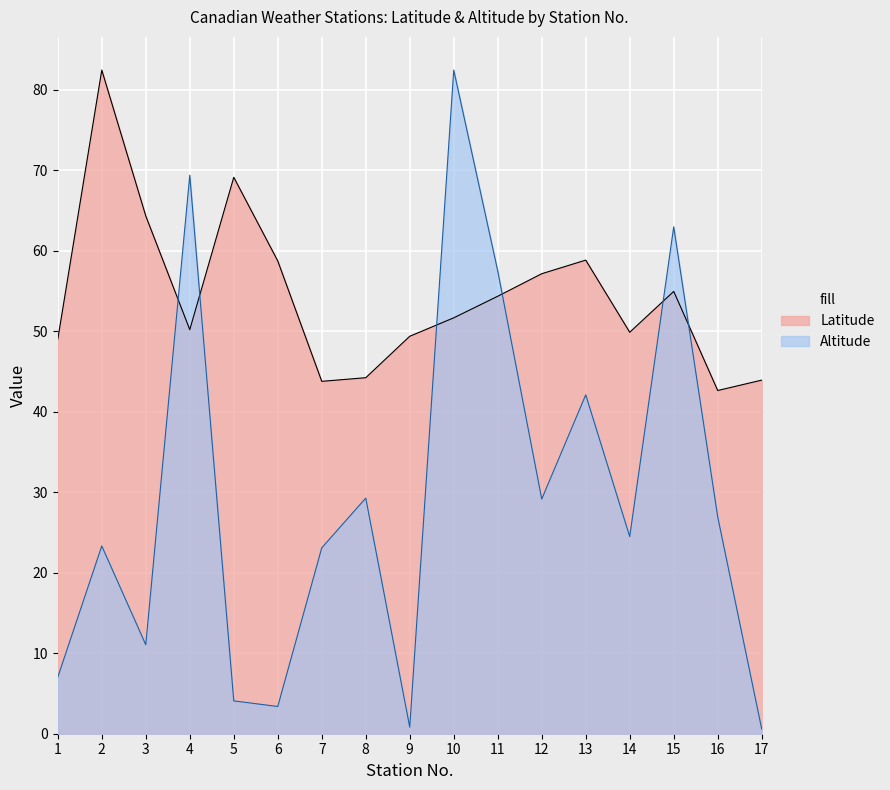

Reading left to right, extract all data points from this chart.

Latitude: 1=49.0	2=82.5	3=64.3	4=50.2	5=69.1	6=58.7	7=43.8	8=44.2	9=49.4	10=51.7	11=54.4	12=57.1	13=58.8	14=49.9	15=55.0	16=42.6	17=43.9
Altitude: 1=7.0	2=23.3	3=11.1	4=69.4	5=4.1	6=3.4	7=23.1	8=29.3	9=0.8	10=82.5	11=57.5	12=29.2	13=42.1	14=24.5	15=63.0	16=26.9	17=0.6